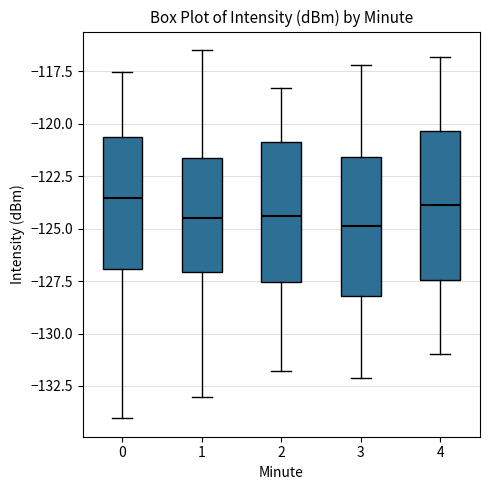

Where does the upper whisker of the box at x = 1 end on the y-axis? The values are not printed on the chart, so give them approximately, as read against the axis.

-116.5